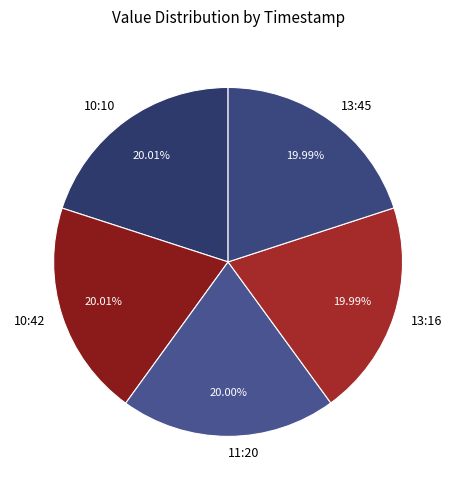

Count the number of slices in the pie.

5